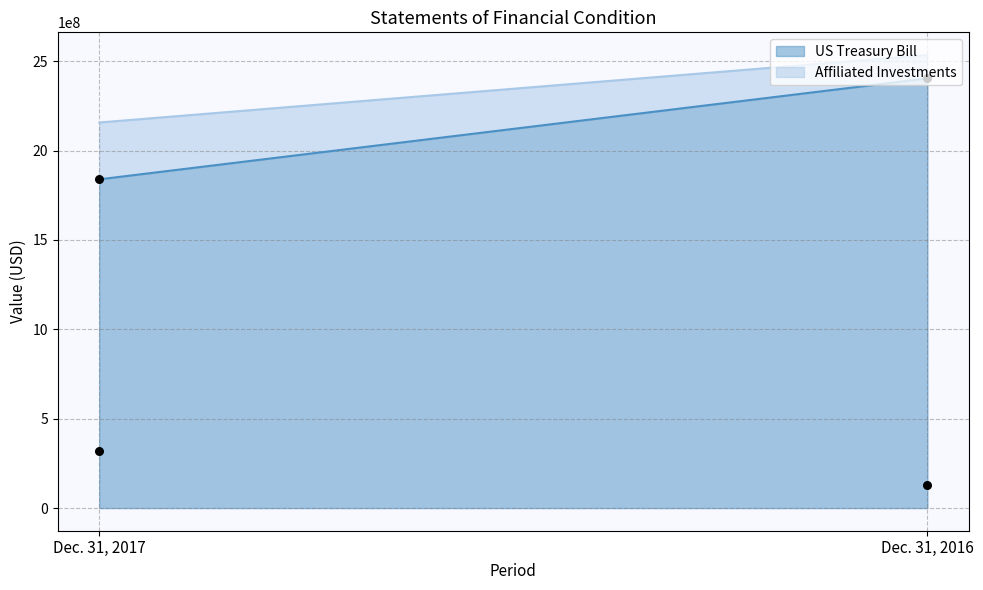

Is the value of Affiliated Investments at Dec. 31, 2016 greater than the value of US Treasury Bill at Dec. 31, 2016?

No